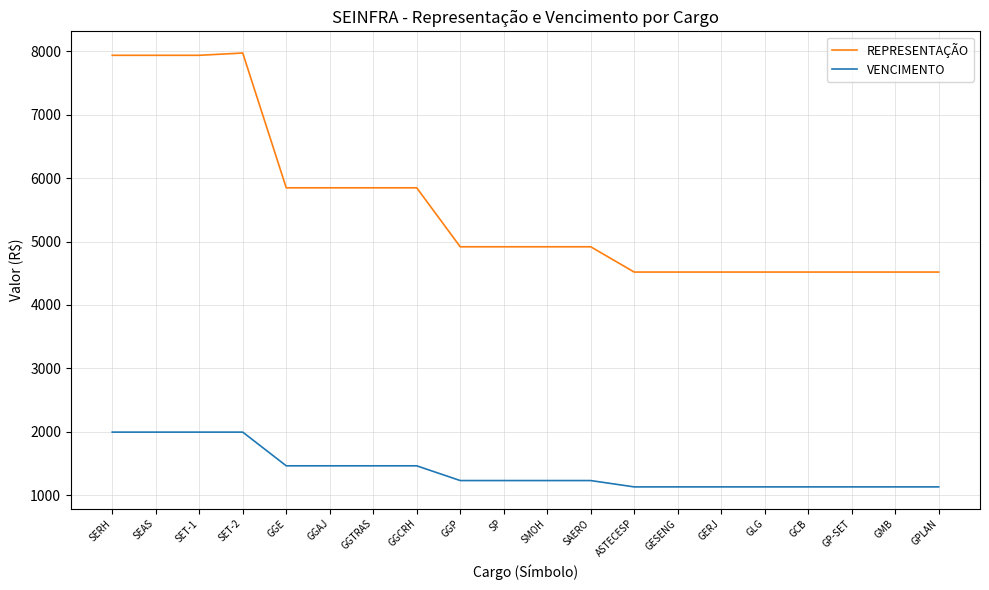

Read the VENCIMENTO value at SERH.

1993.3